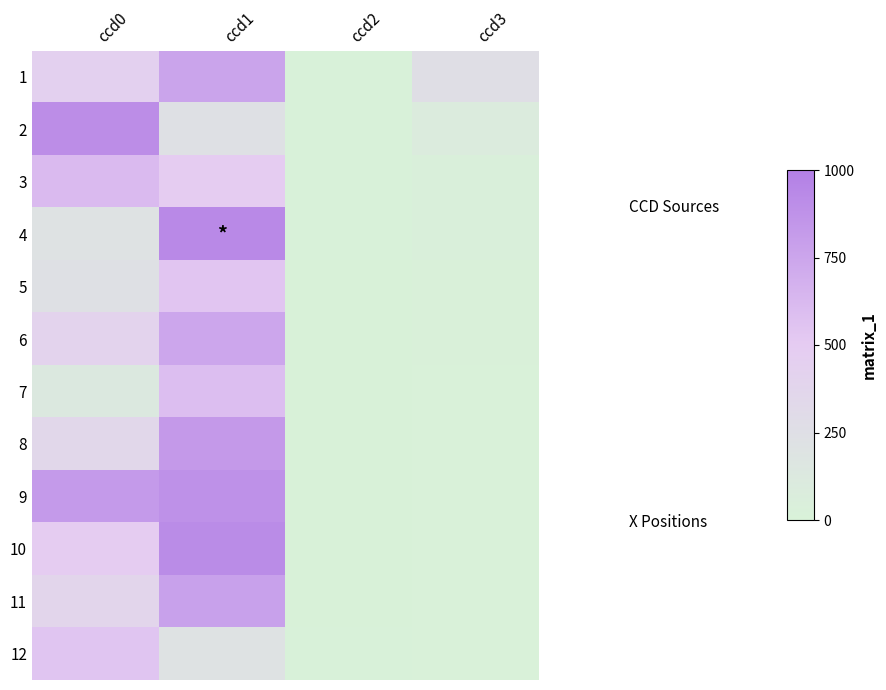

What is the approximate value of 11 at ccd0?

378.1